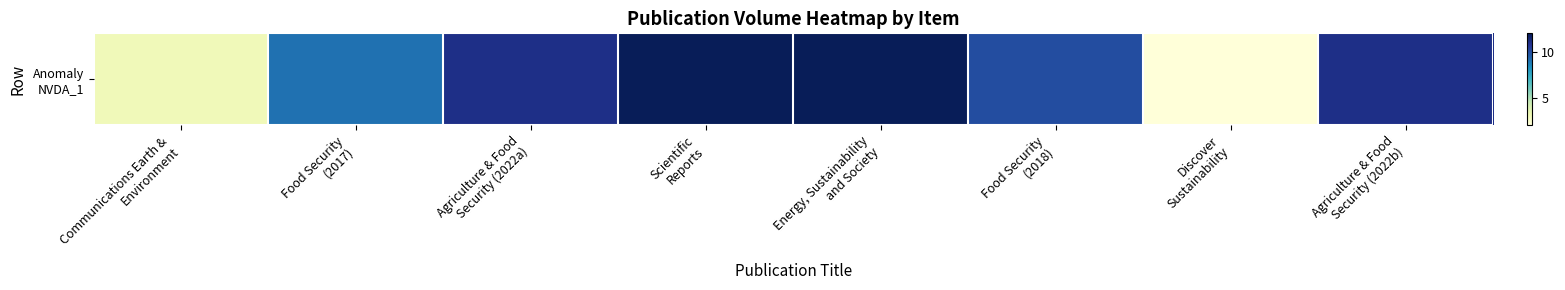

Rank the categories by value from highest to lowest.

Scientific
Reports, Energy, Sustainability
and Society, Agriculture & Food
Security (2022a), Agriculture & Food
Security (2022b), Food Security
(2018), Food Security
(2017), Communications Earth &
Environment, Discover
Sustainability